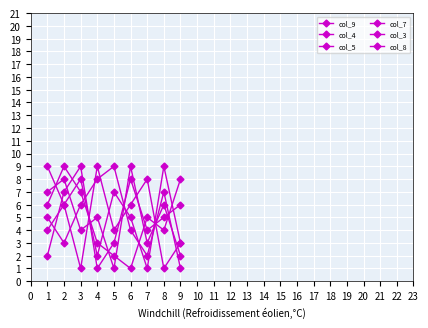

Does the chart have visible grid lines?

Yes